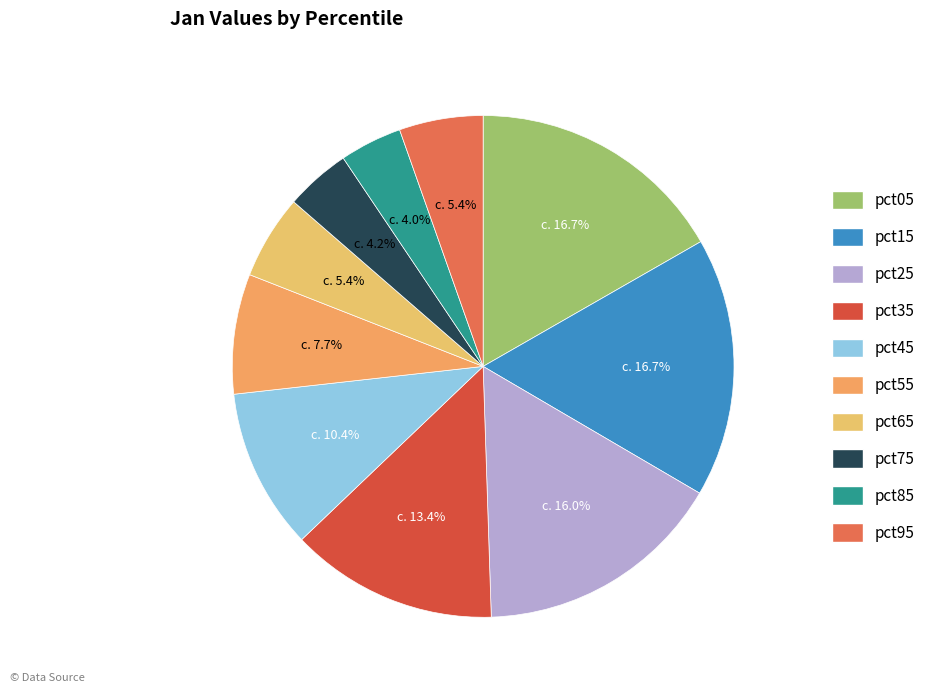

Count the number of slices in the pie.

10